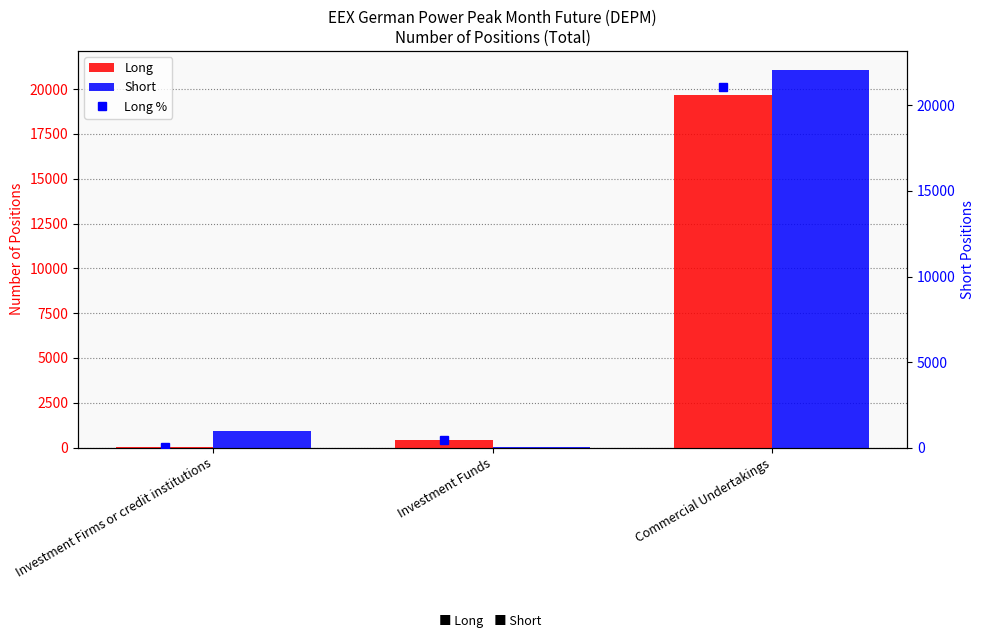

Where does the Long % series first go above 423?

Investment Funds